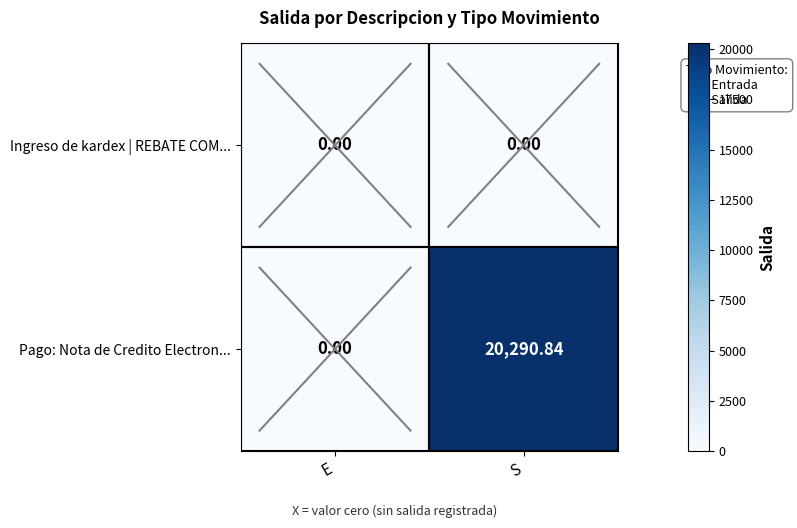

Which series has the largest total across all categories?

Pago: Nota de Credito Electron...